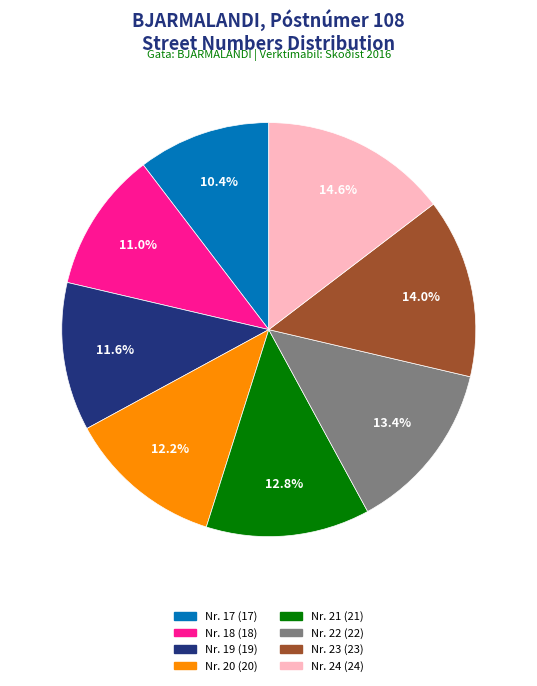

Is there a majority slice in this chart?

No